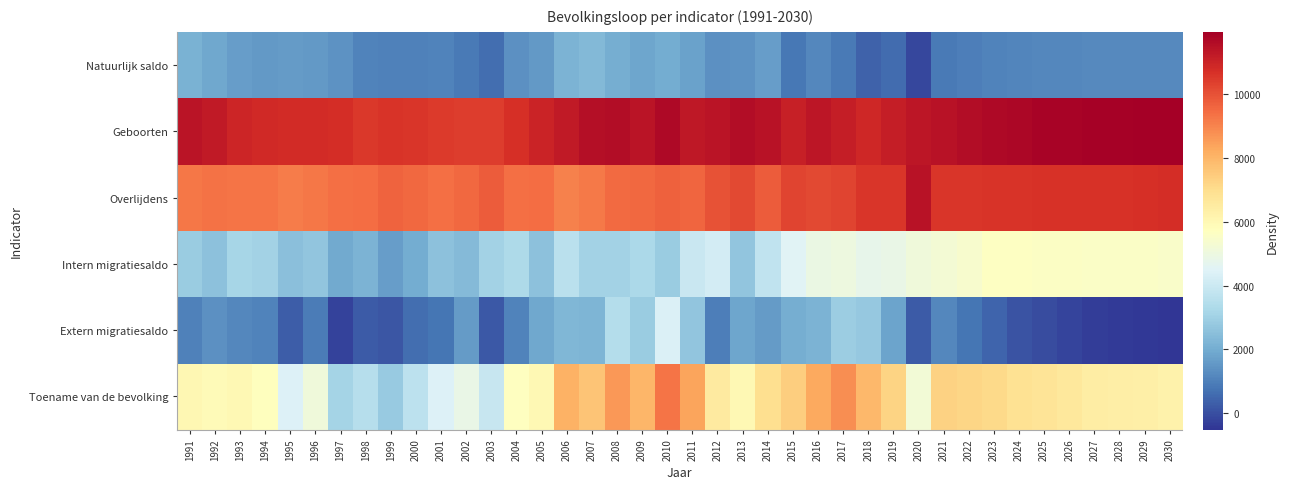

Reading right to left, list all the values displayed in this chart.

Natuurlijk saldo: 2030=1213	2029=1217	2028=1215	2027=1203	2026=1188	2025=1164	2024=1122	2023=1053	2022=991	2021=894	2020=-125	2019=568	2018=373	2017=896	2016=1160	2015=843	2014=1661	2013=1431	2012=1373	2011=1734	2010=2022	2009=1862	2008=2057	2007=2316	2006=2188	2005=1536	2004=1342	2003=615	2002=870	2001=1057	2000=1015	1999=1009	1998=1071	1997=1401	1996=1536	1995=1621	1994=1579	1993=1649	1992=1905	1991=2137
Geboorten: 2030=11962	2029=11935	2028=11910	2027=11885	2026=11855	2025=11818	2024=11761	2023=11673	2022=11581	2021=11451	2020=11338	2019=11137	2018=10933	2017=11163	2016=11343	2015=11128	2014=11441	2013=11607	2012=11383	2011=11319	2010=11701	2009=11414	2008=11580	2007=11530	2006=11261	2005=11009	2004=10726	2003=10425	2002=10403	2001=10478	2000=10562	1999=10643	1998=10524	1997=10785	1996=10804	1995=10793	1994=10876	1993=10943	1992=11265	1991=11399
Overlijdens: 2030=10749	2029=10718	2028=10695	2027=10682	2026=10667	2025=10654	2024=10639	2023=10620	2022=10590	2021=10557	2020=11463	2019=10569	2018=10560	2017=10267	2016=10183	2015=10285	2014=9780	2013=10176	2012=10010	2011=9585	2010=9679	2009=9552	2008=9523	2007=9214	2006=9073	2005=9473	2004=9384	2003=9810	2002=9533	2001=9421	2000=9547	1999=9634	1998=9453	1997=9384	1996=9268	1995=9172	1994=9297	1993=9294	1992=9360	1991=9262
Intern migratiesaldo: 2030=5524	2029=5546	2028=5567	2027=5578	2026=5596	2025=5623	2024=5637	2023=5648	2022=5431	2021=5243	2020=5097	2019=4880	2018=4788	2017=5002	2016=4908	2015=4520	2014=3743	2013=2698	2012=4184	2011=3971	2010=2876	2009=3268	2008=3063	2007=3073	2006=3604	2005=2564	2004=3317	2003=3085	2002=2406	2001=2604	2000=2018	1999=1651	1998=2183	1997=1966	1996=2668	1995=2545	1994=3077	1993=3178	1992=2606	1991=2892
Extern migratiesaldo: 2030=-511	2029=-451	2028=-391	2027=-326	2026=-172	2025=-31	2024=102	2023=419	2022=789	2021=1188	2020=222	2019=1798	2018=2779	2017=2936	2016=2198	2015=2047	2014=1586	2013=1852	2012=987	2011=2700	2010=4388	2009=2851	2008=3482	2007=2264	2006=2308	2005=1898	2004=1066	2003=185	2002=1601	2001=769	2000=617	1999=147	1998=240	1997=-252	1996=922	1995=285	1994=1071	1993=1160	1992=1388	1991=1005
Toename van de bevolking: 2030=6226	2029=6312	2028=6391	2027=6455	2026=6612	2025=6756	2024=6861	2023=7120	2022=7211	2021=7325	2020=5194	2019=7246	2018=7940	2017=8834	2016=8266	2015=7410	2014=6990	2013=5981	2012=6544	2011=8405	2010=9286	2009=7981	2008=8602	2007=7653	2006=8100	2005=5998	2004=5725	2003=3885	2002=4877	2001=4430	2000=3650	1999=2807	1998=3494	1997=3115	1996=5126	1995=4451	1994=5727	1993=5987	1992=5899	1991=6034